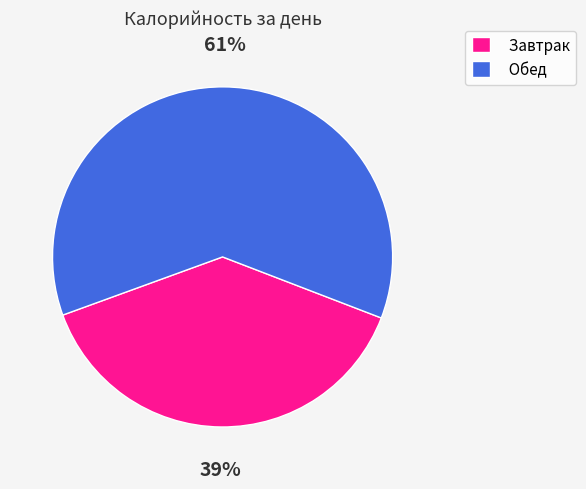

Rank the categories by value from lowest to highest.

Завтрак, Обед